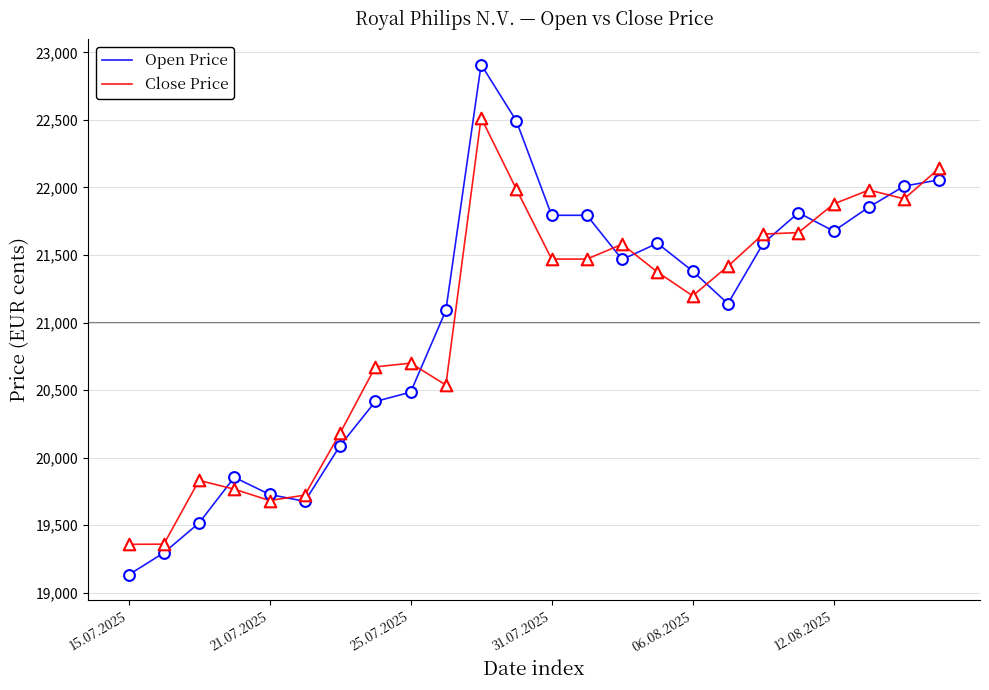

What are all the series names shown in the legend?

Open Price, Close Price